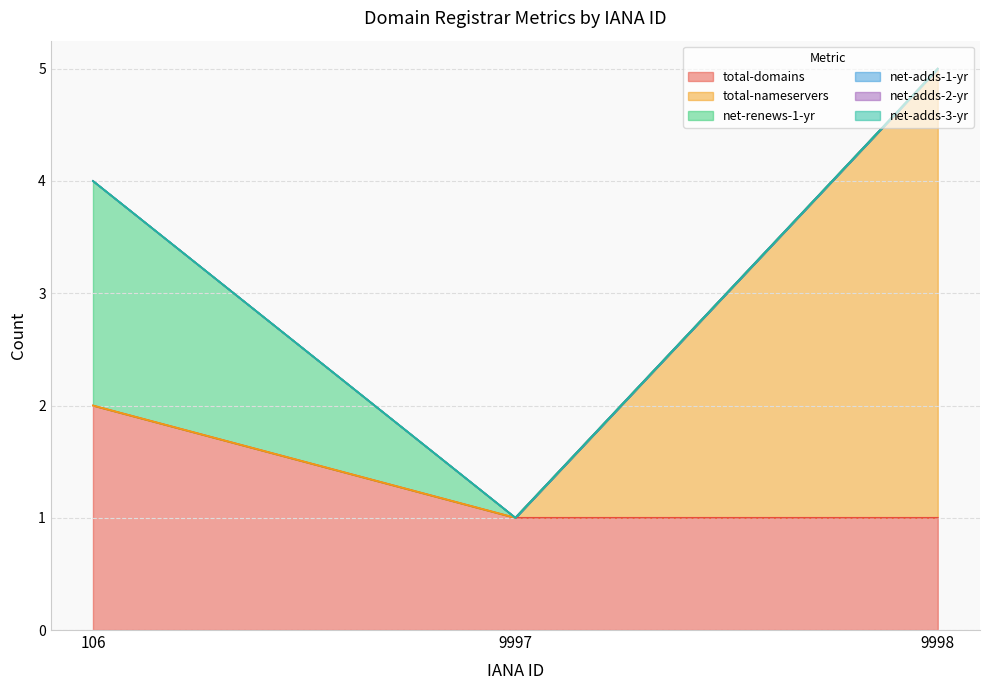

Rank the categories by net-adds-1-yr value from highest to lowest.

106, 9997, 9998